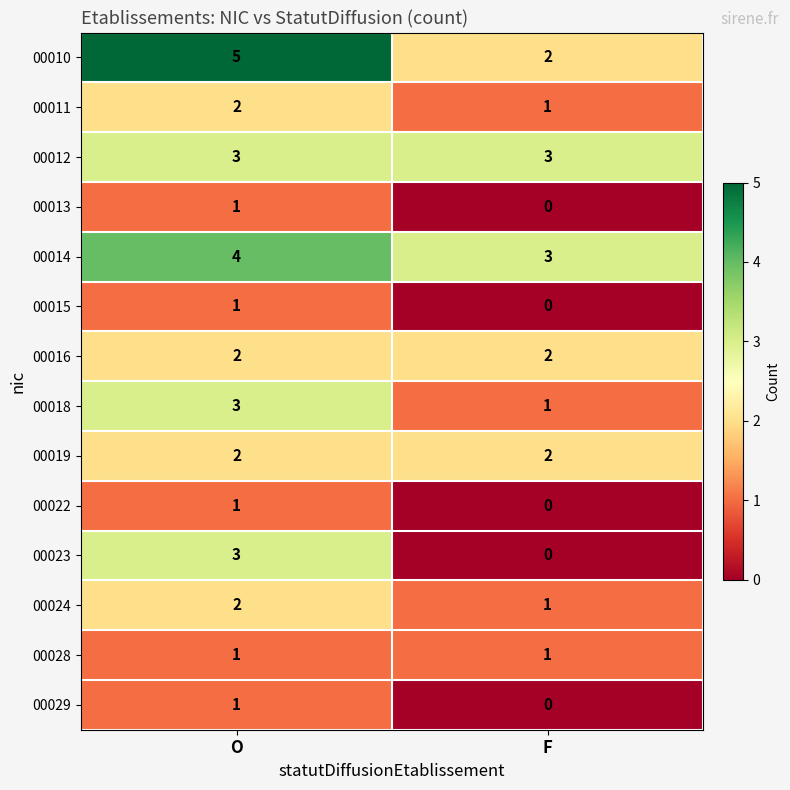

Reading right to left, extract all data points from this chart.

00010: 2	5
00011: 1	2
00012: 3	3
00013: 0	1
00014: 3	4
00015: 0	1
00016: 2	2
00018: 1	3
00019: 2	2
00022: 0	1
00023: 0	3
00024: 1	2
00028: 1	1
00029: 0	1